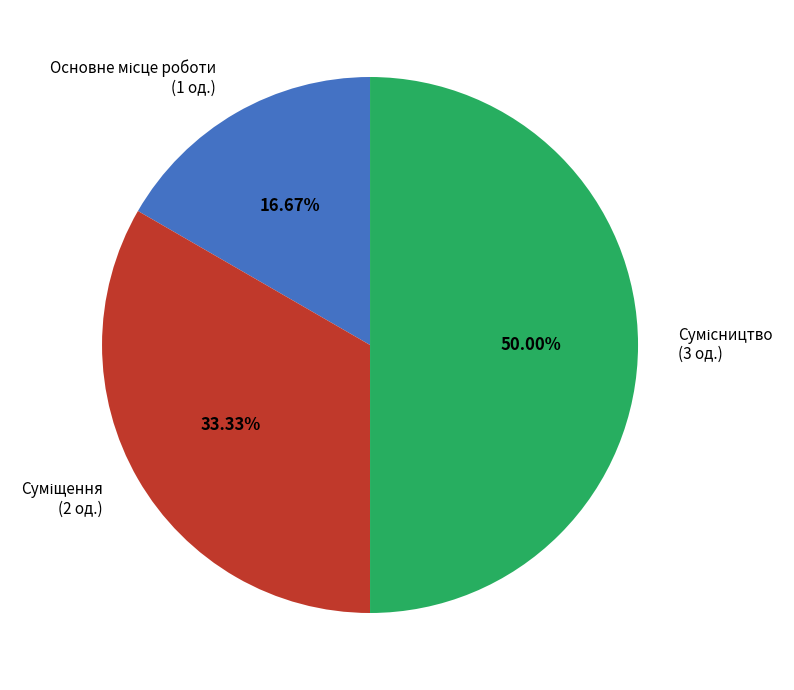

The Суміщення slice represents 33% of the pie. True or false?

True